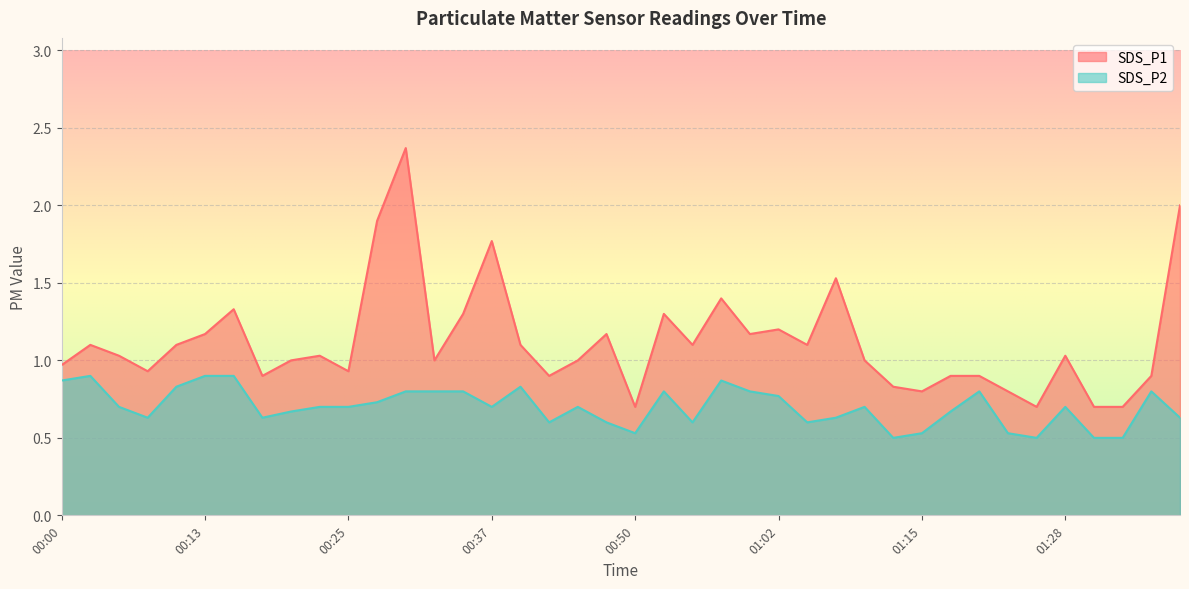

What is the minimum value for SDS_P2?

0.5